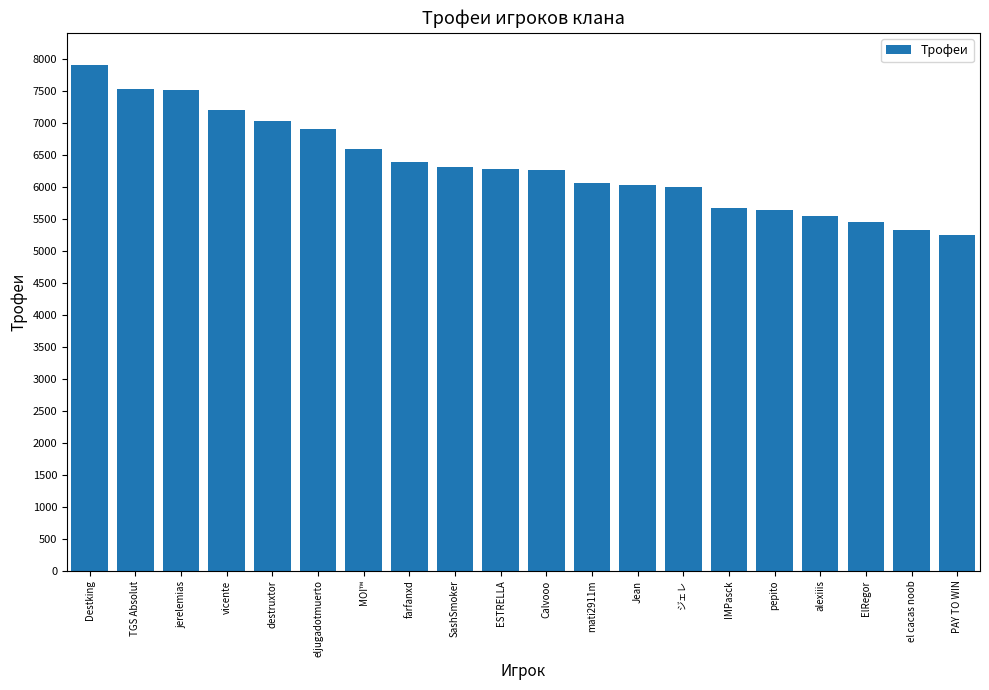

What is the label of the 13th bar from the right?

farfanxd